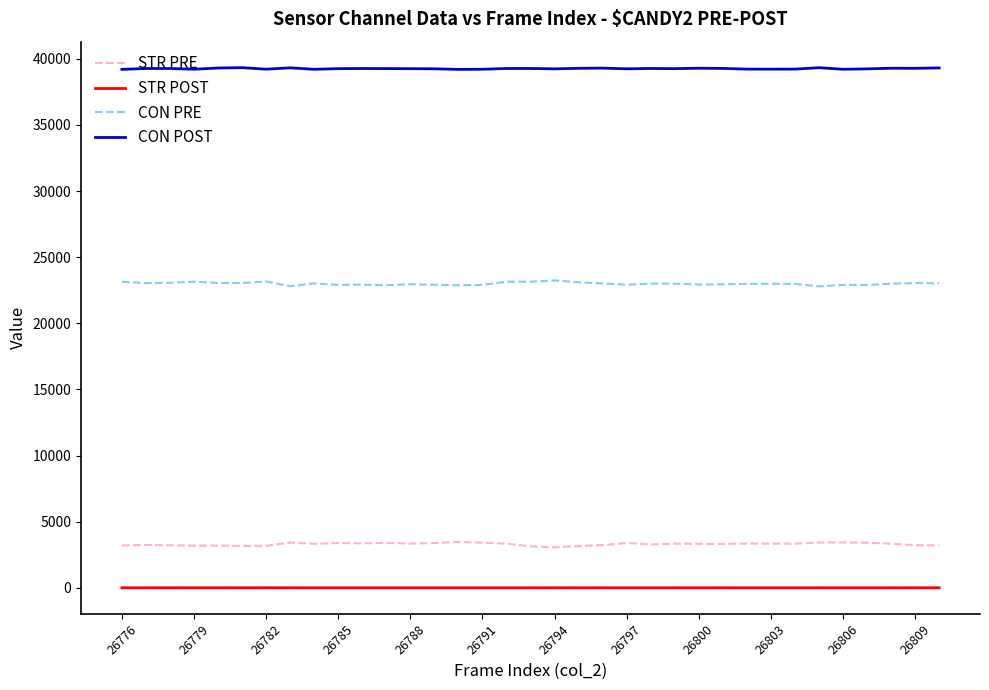

What is the difference between the maximum and minimum values in the CON PRE series?

449